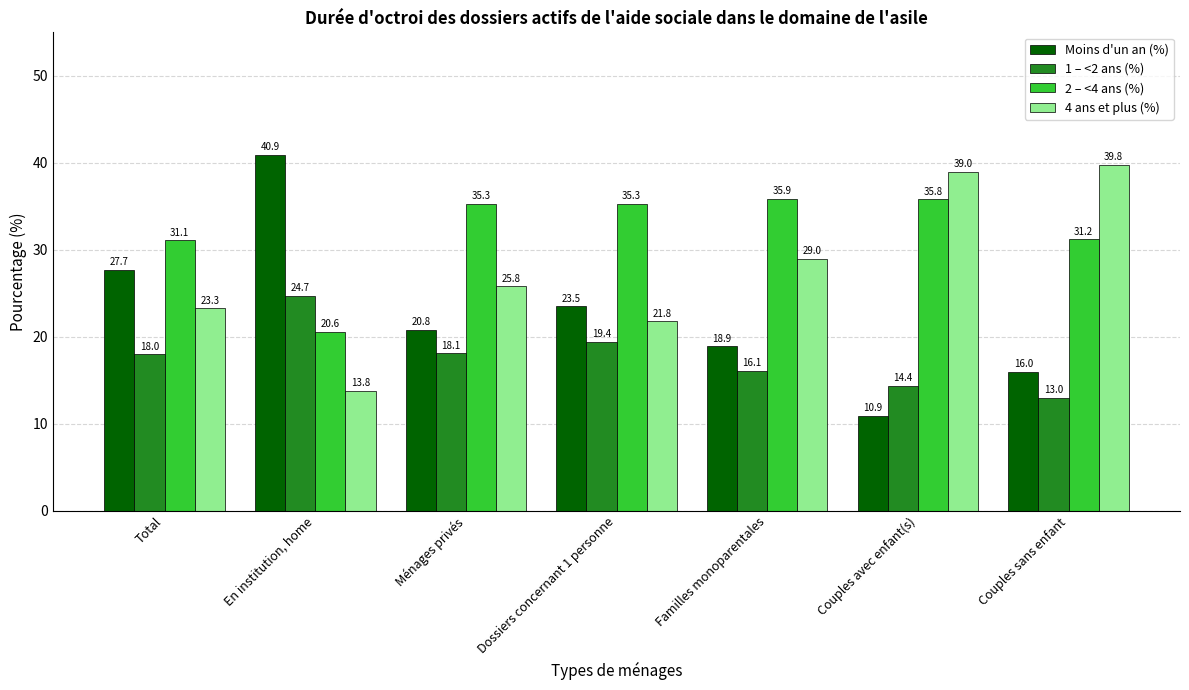

Is the value of 4 ans et plus (%) at En institution, home greater than the value of Moins d'un an (%) at Total?

No